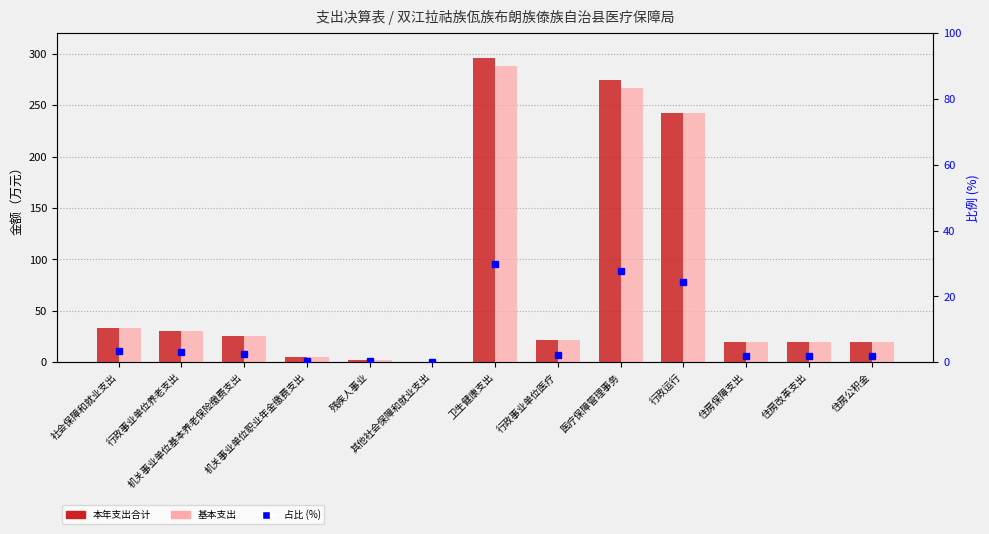

What position from the left is 机关事业单位职业年金缴费支出?

4